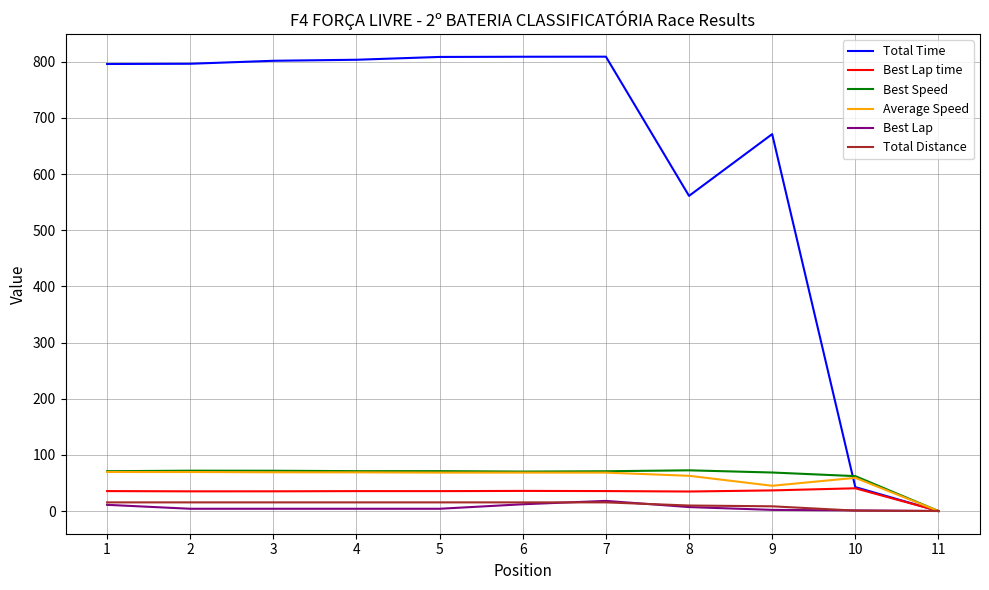

What is the difference between the Best Lap time values at 10 and 1?

5.0